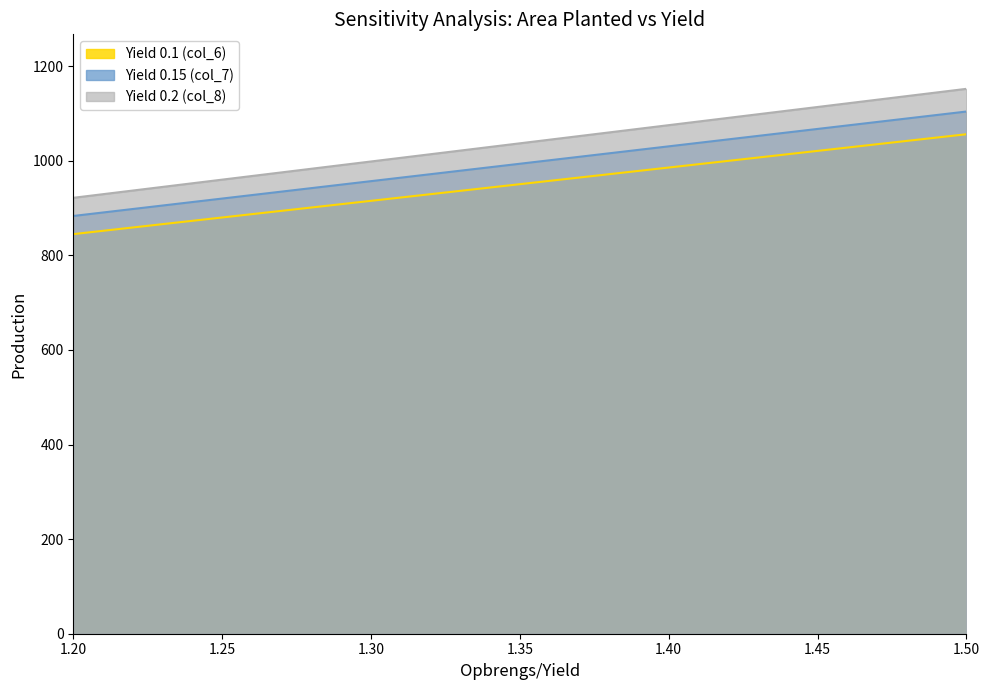

At which category is the sum across all series the highest?

1.50